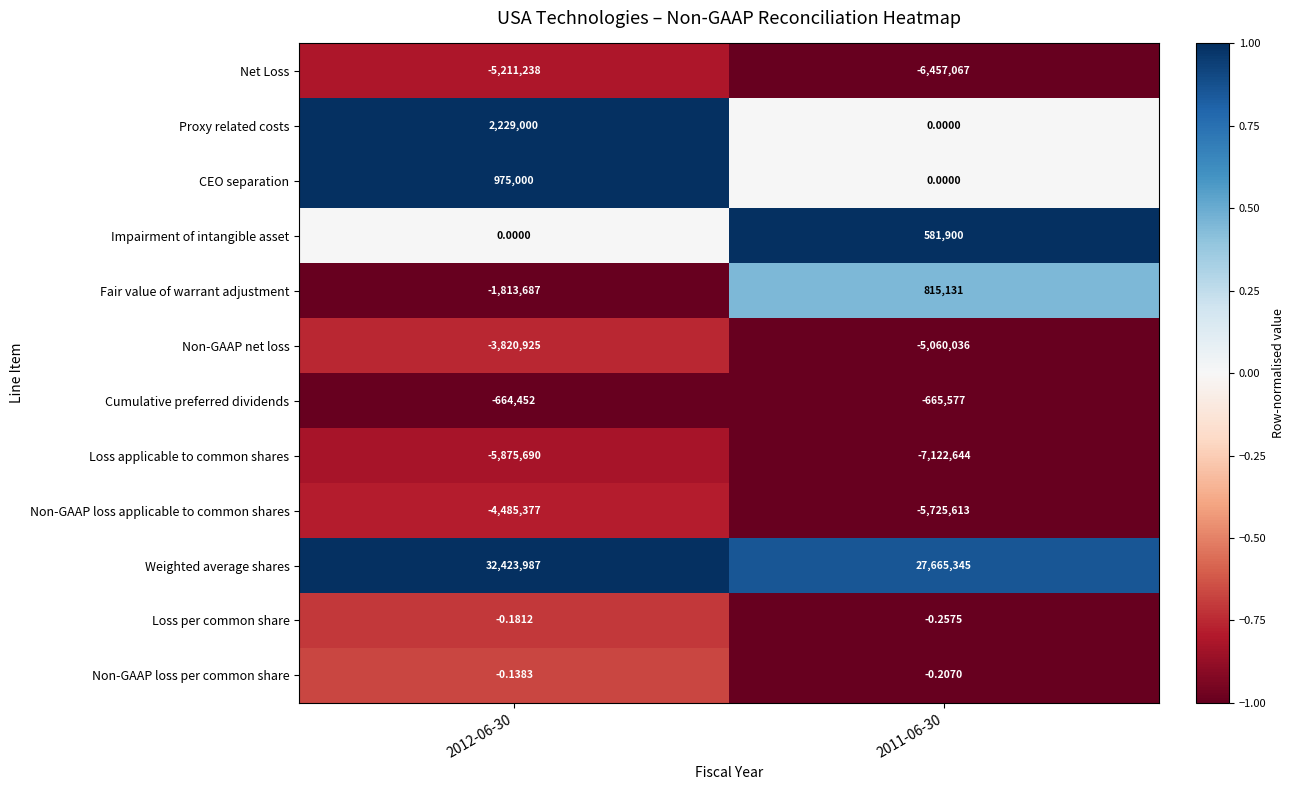

Which series has the largest range (max minus min)?

Weighted average shares